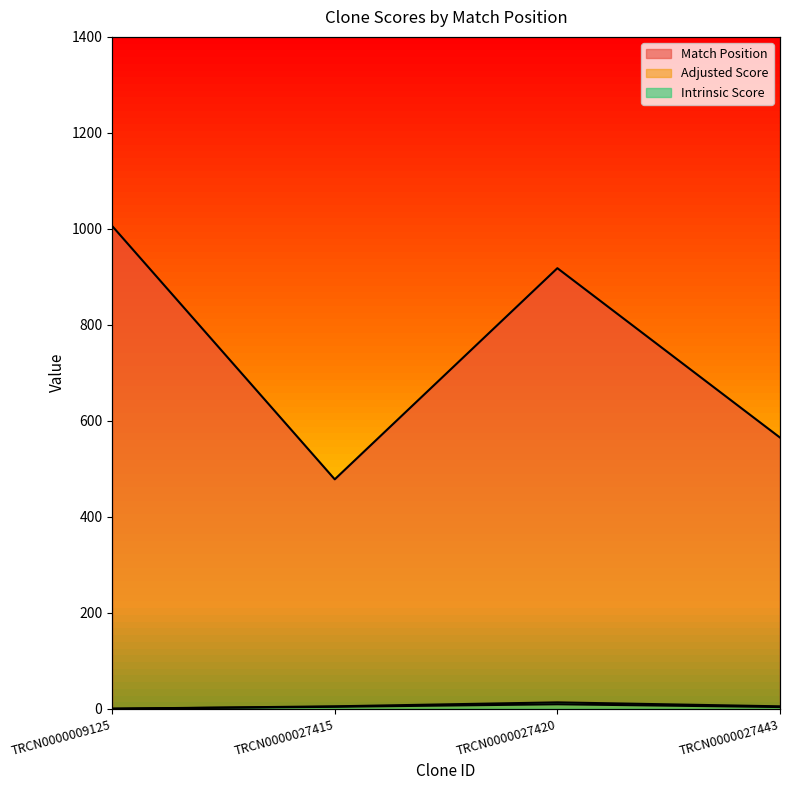

True or false: Match Position and Intrinsic Score intersect in this chart.

False